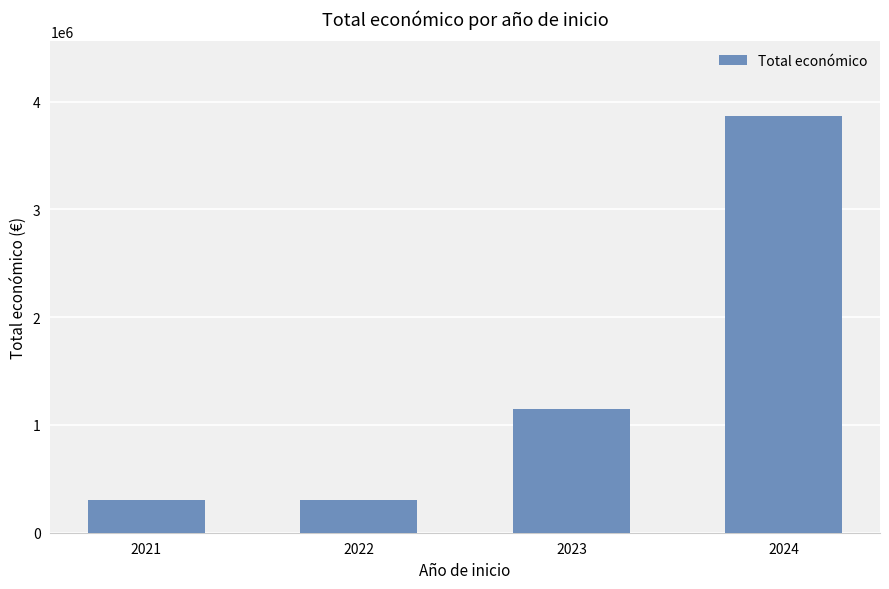

How many values are below 1145087?

2